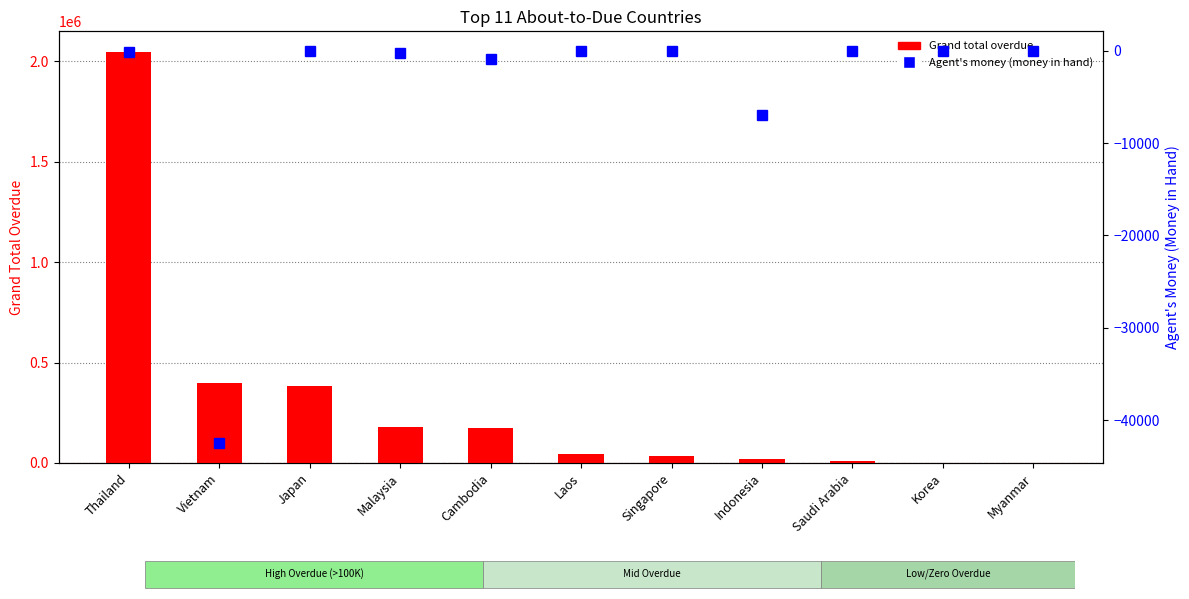

Where does the Grand total overdue series first go above 42725?

Thailand